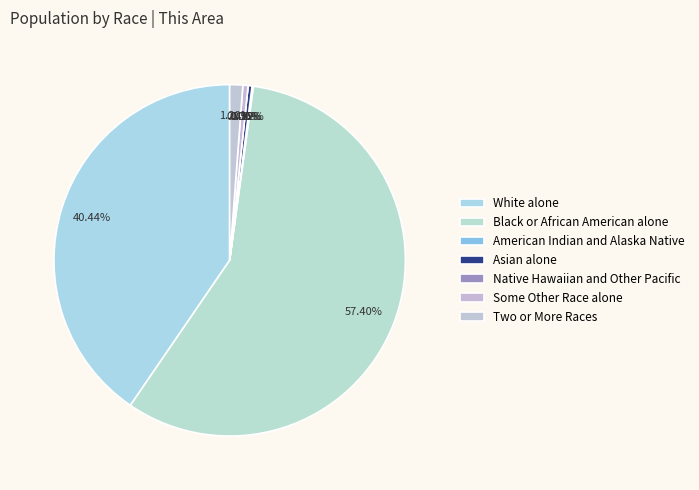

What portion of the pie excludes American Indian and Alaska Native?

99.9%